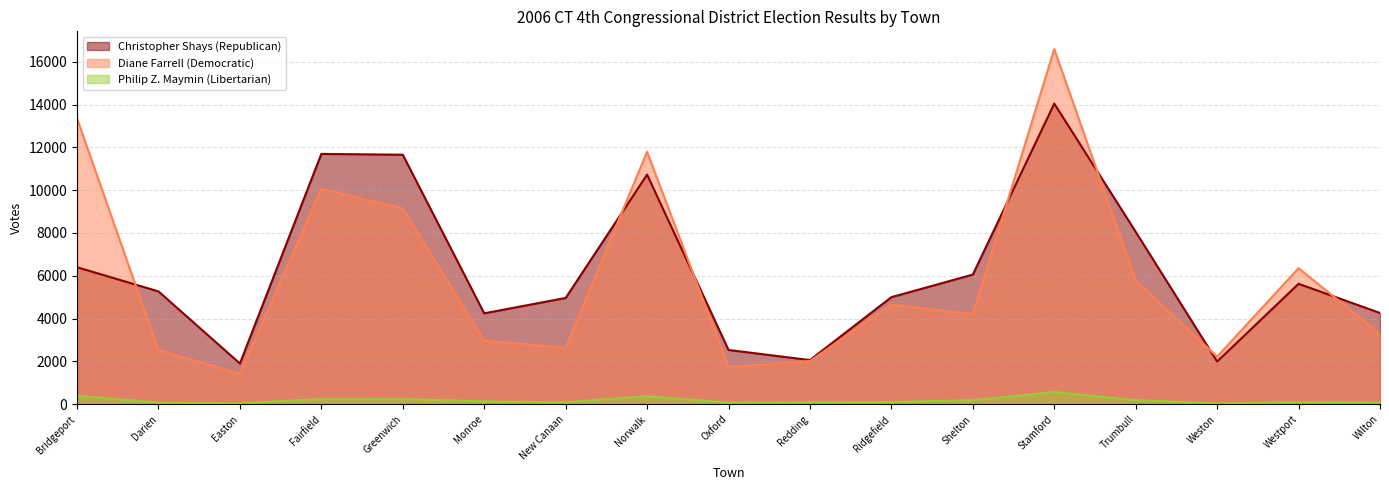

Which series changed the most between Bridgeport and Monroe?

Diane Farrell (Democratic)